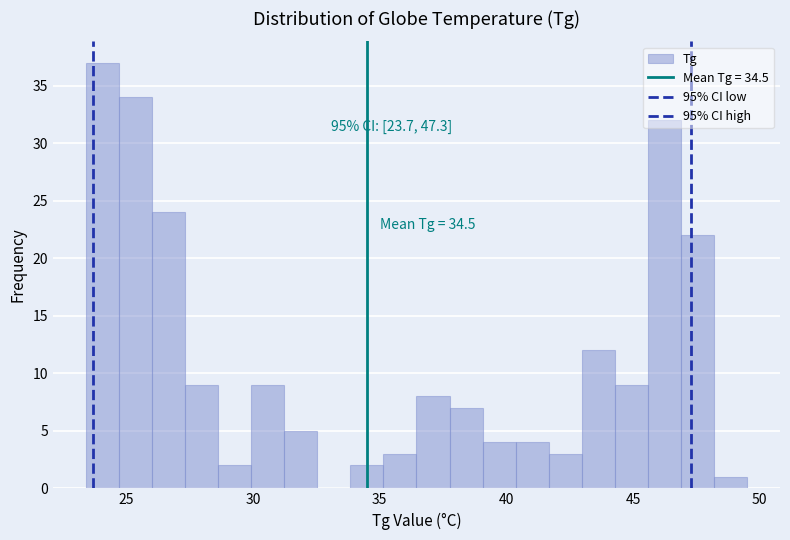

Read against the x-axis, roughly where is the centre of the tallest bar?

24.0